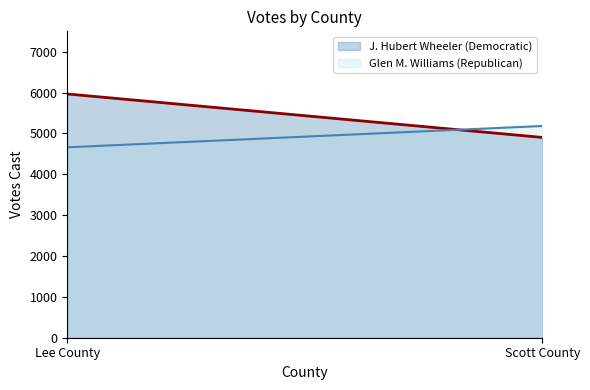

List the labels in order of J. Hubert Wheeler (Democratic) value, smallest first.

Scott County, Lee County